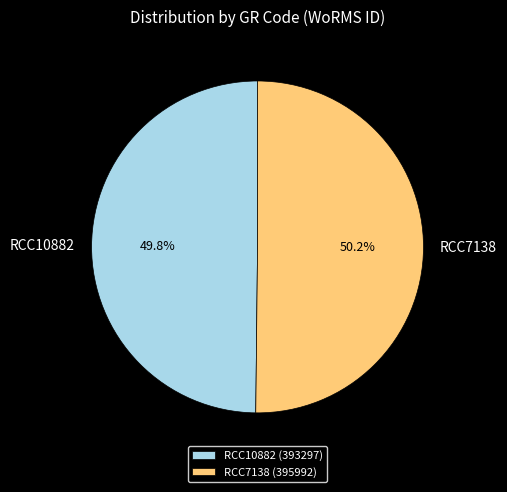

Does any single category account for the majority?

Yes